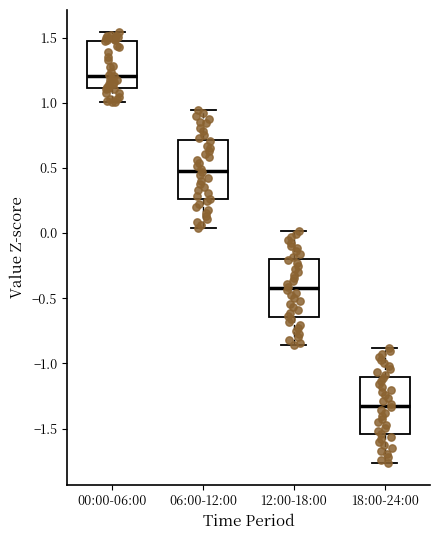

Where does the upper whisker of the box for 12:00-18:00 end on the y-axis? The values are not printed on the chart, so give them approximately, as read against the axis.

0.00